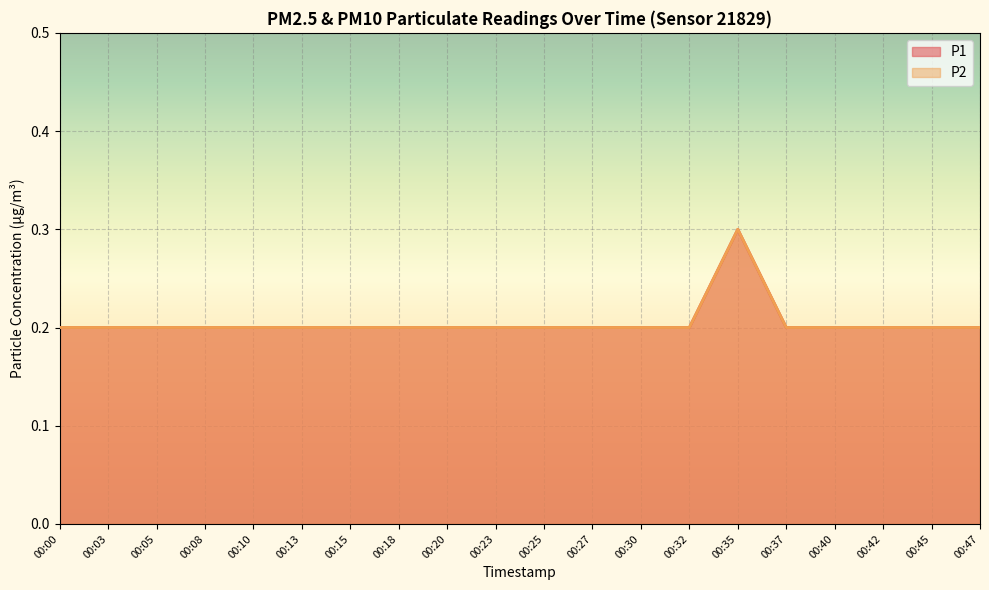

What is the sum of the P2 values at 00:20 and 00:13?

0.4